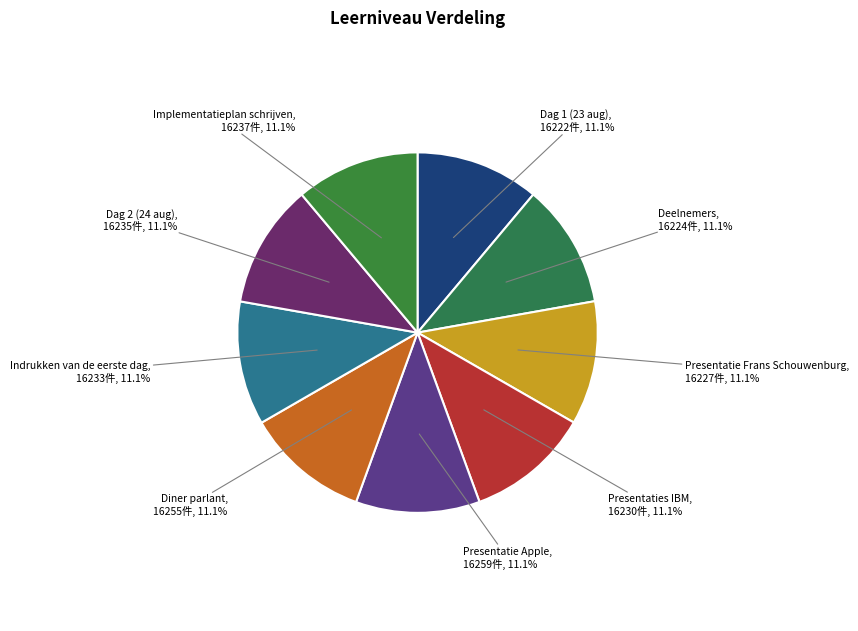

The Presentatie Frans Schouwenburg slice represents 16% of the pie. True or false?

False